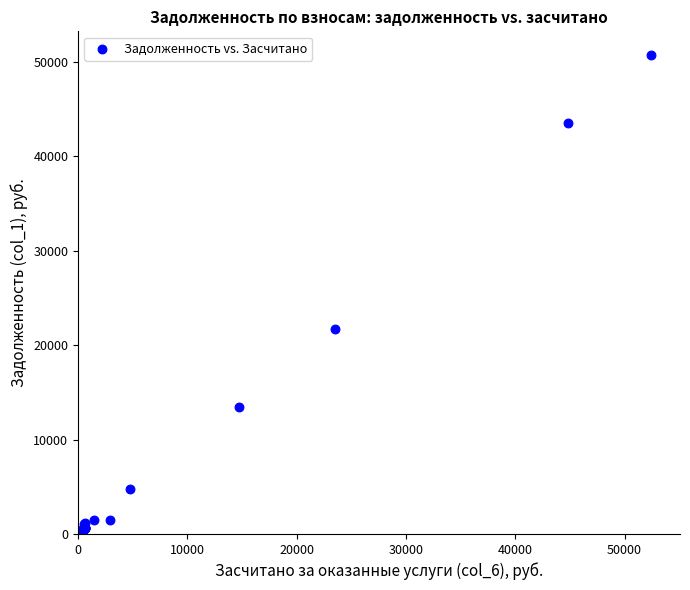

What Y value in the scatter plot is closest to 25338?

21753.6